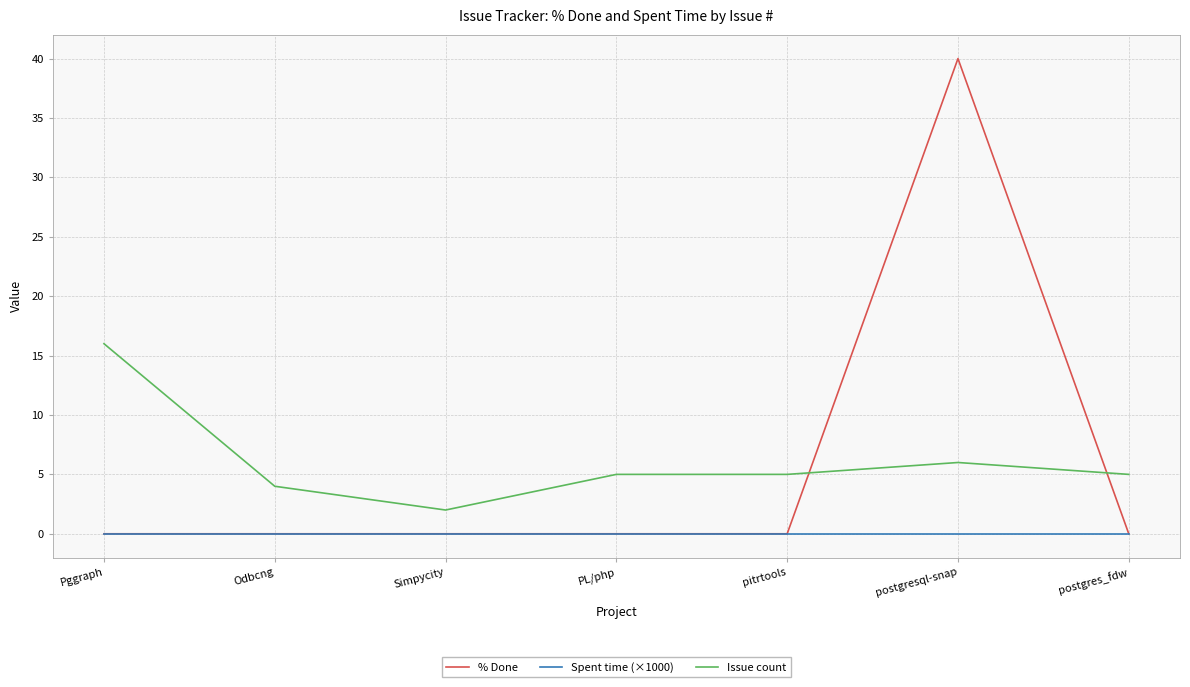

What position from the left is postgresql-snap?

6